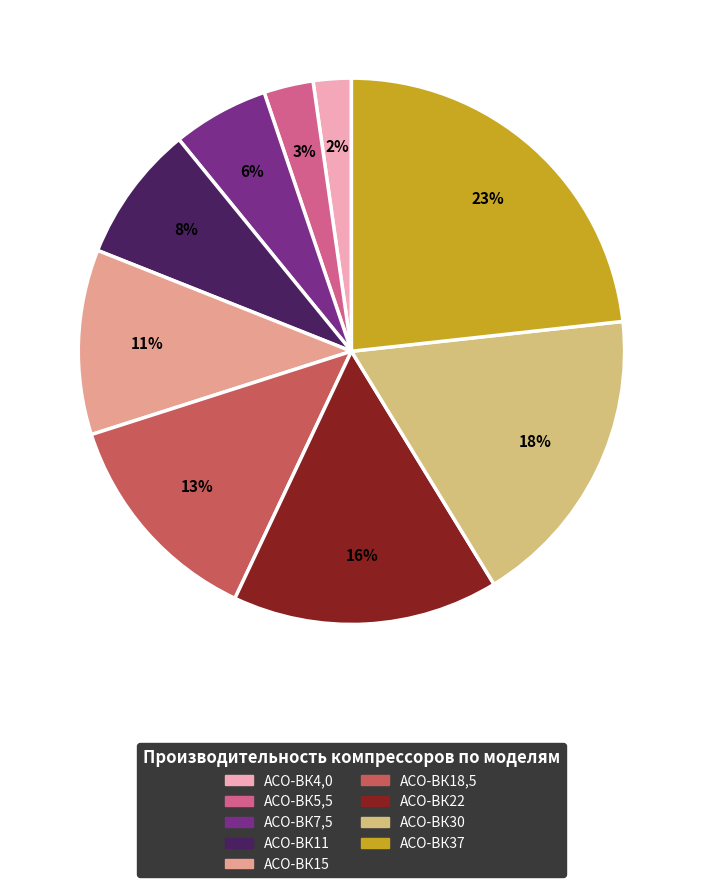

Is there any slice that represents more than half of the pie?

No